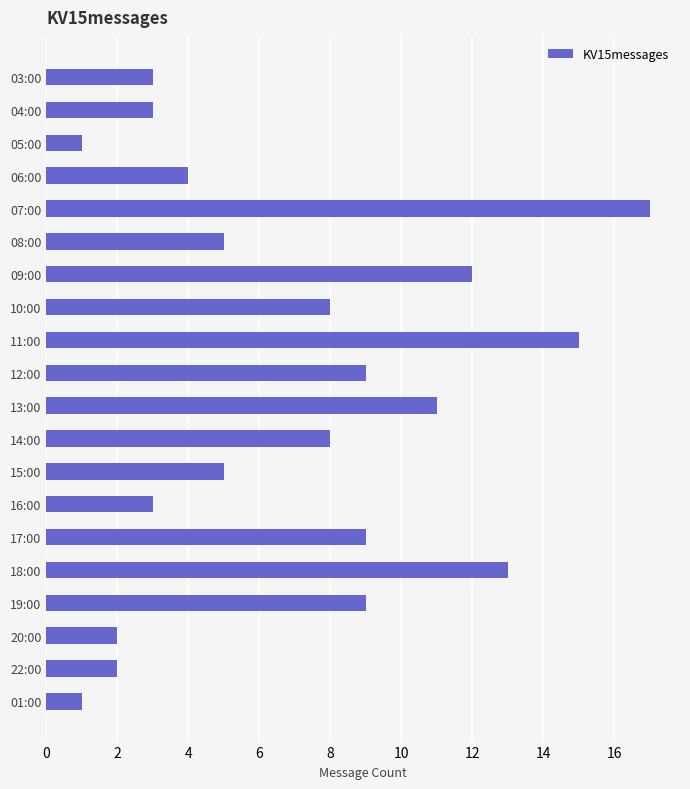

True or false: the data shows 9 at 12:00.

True